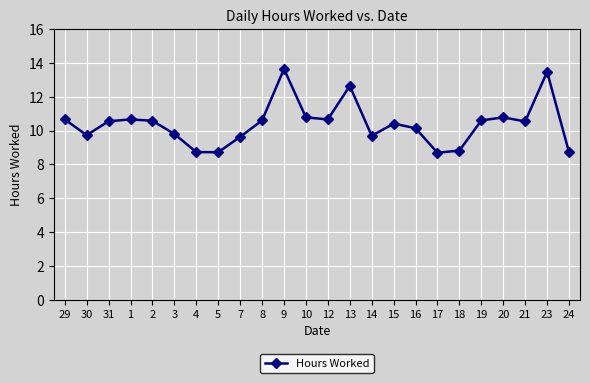

What position from the right is 15?

9